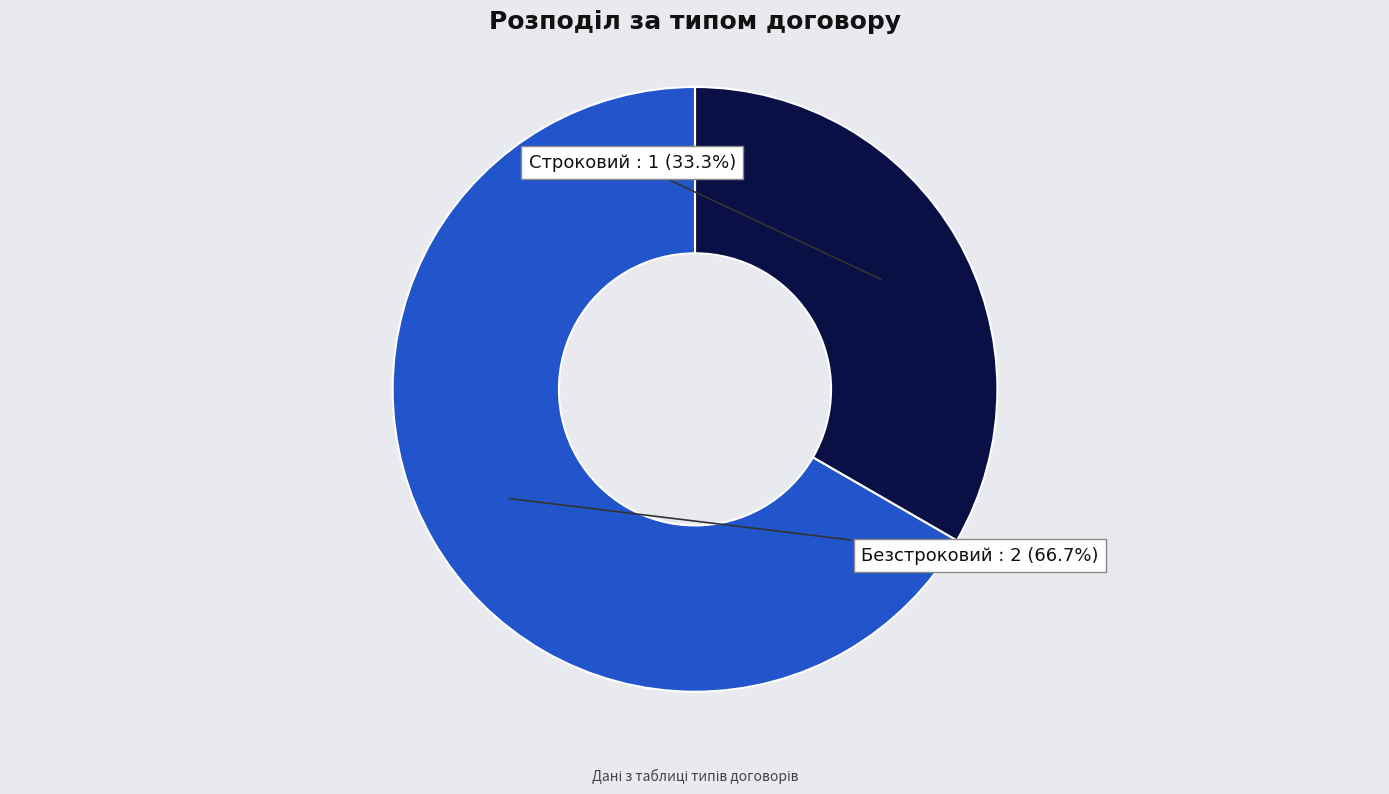

Does Строковий represent more than half of the total?

No